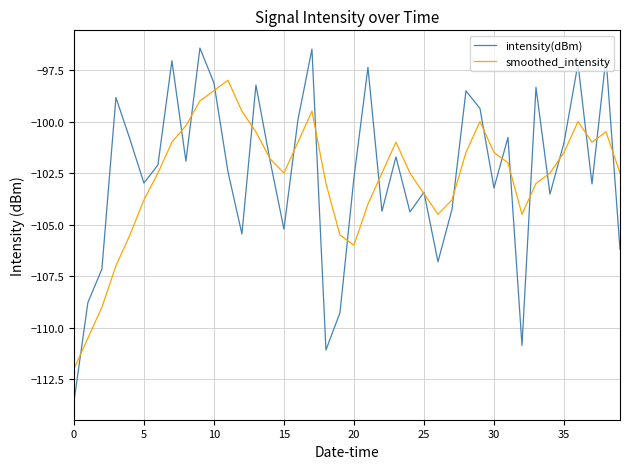

Rank the series by their maximum value, from highest to lowest.

intensity(dBm), smoothed_intensity